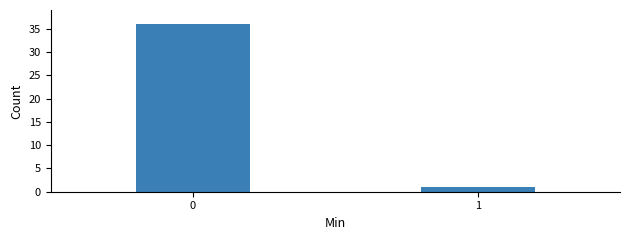

Reading left to right, what are all the values shown in this chart?

0=36	1=1